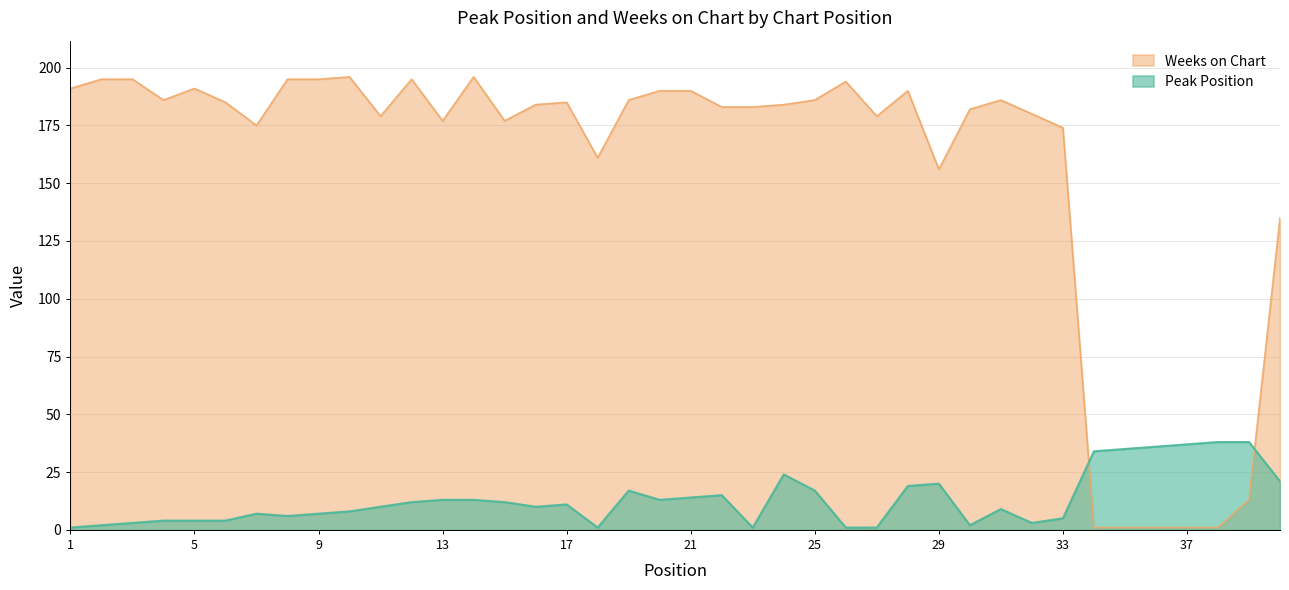

What are all the series names shown in the legend?

Weeks on Chart, Peak Position